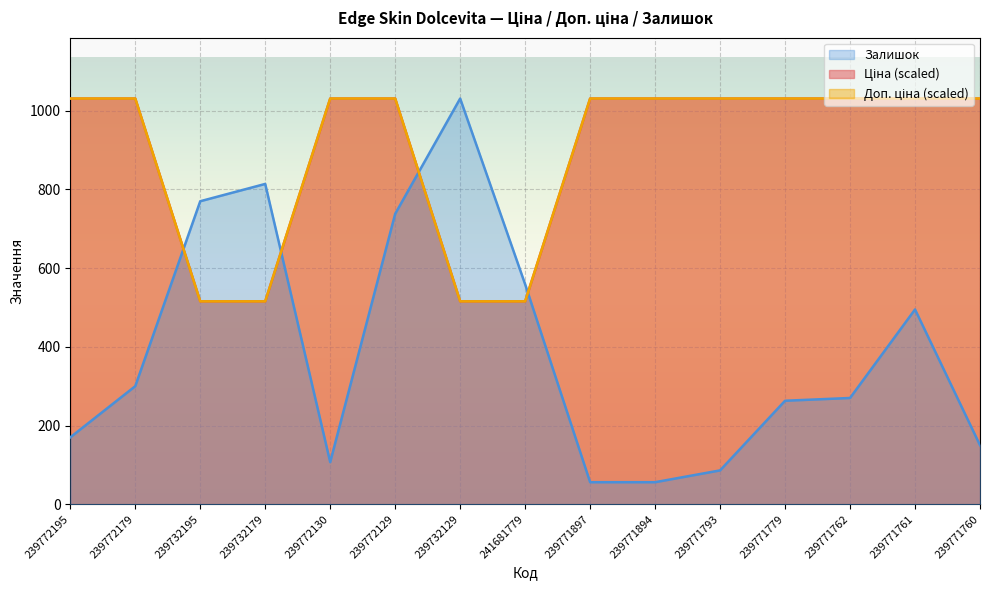

Where do Залишок and Доп. ціна first cross each other?

239772179 and 239732195